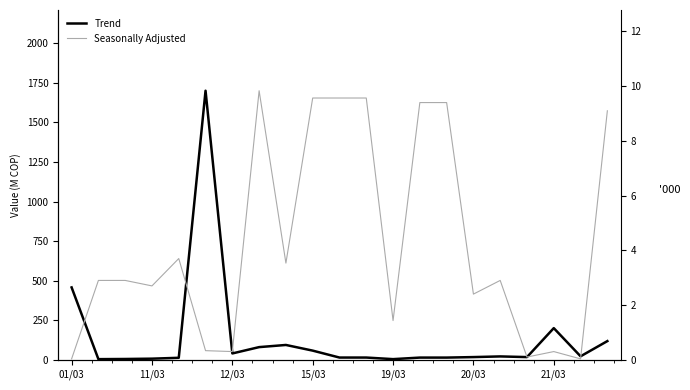

Is the value of Trend at 20 greater than the value of Seasonally Adjusted at 10?

Yes